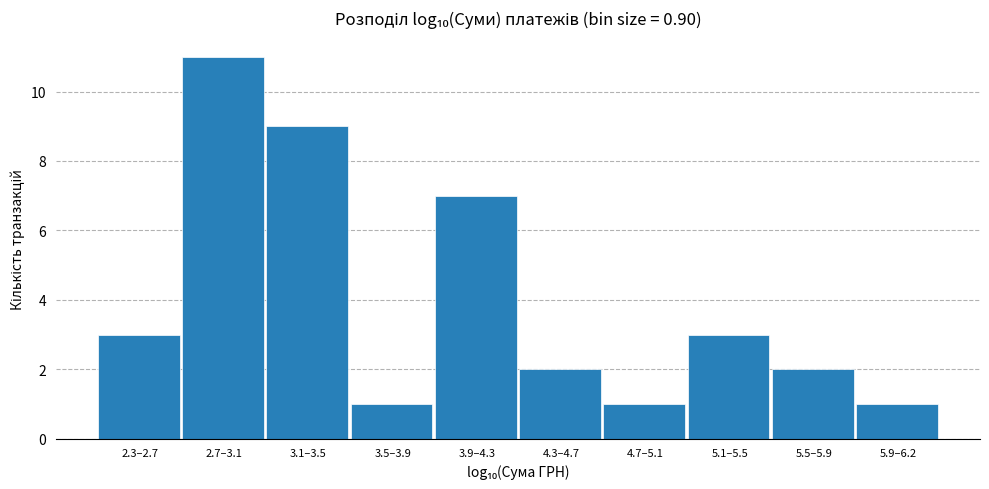

Reading left to right, transcribe all the data shown in this chart.

2.3–2.7=3	2.7–3.1=11	3.1–3.5=9	3.5–3.9=1	3.9–4.3=7	4.3–4.7=2	4.7–5.1=1	5.1–5.5=3	5.5–5.9=2	5.9–6.2=1